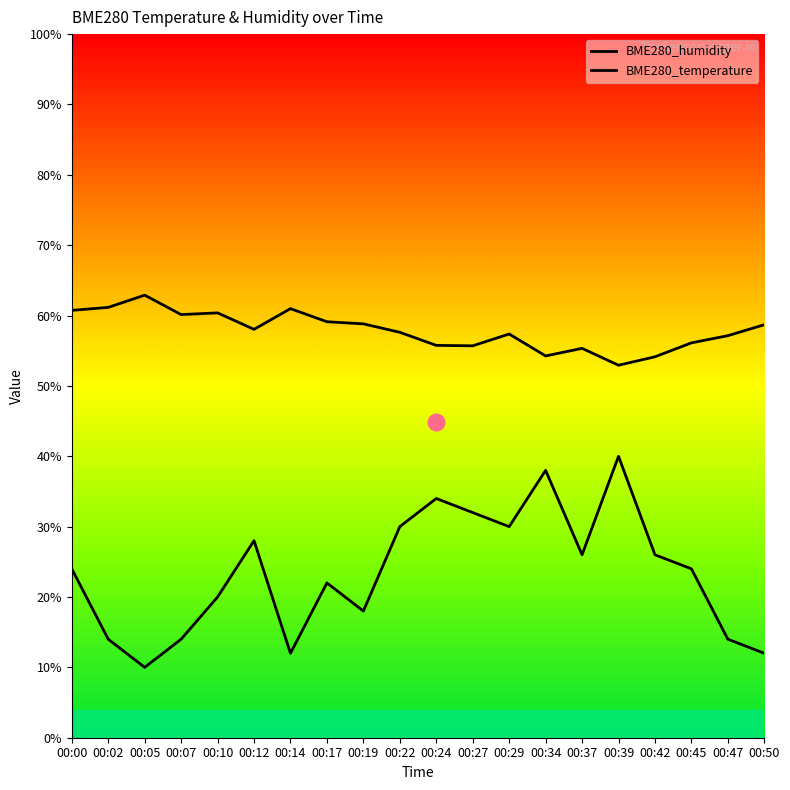

How many lines are shown in the chart?

2